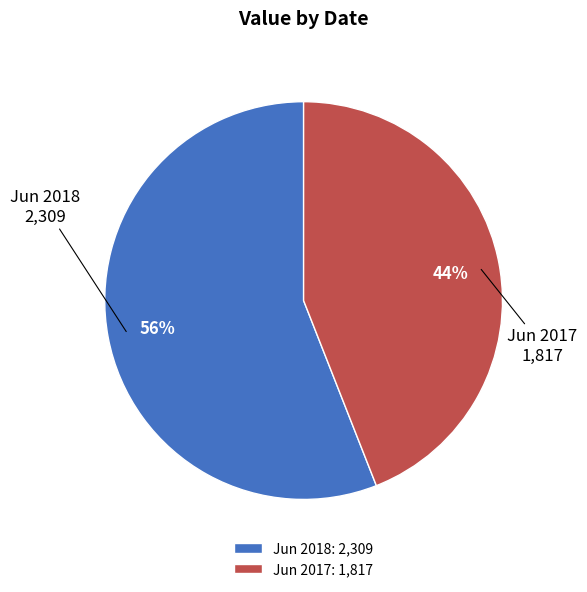

Is the sum of Jun 2018: 2,309 and Jun 2017: 1,817 greater than half?

Yes